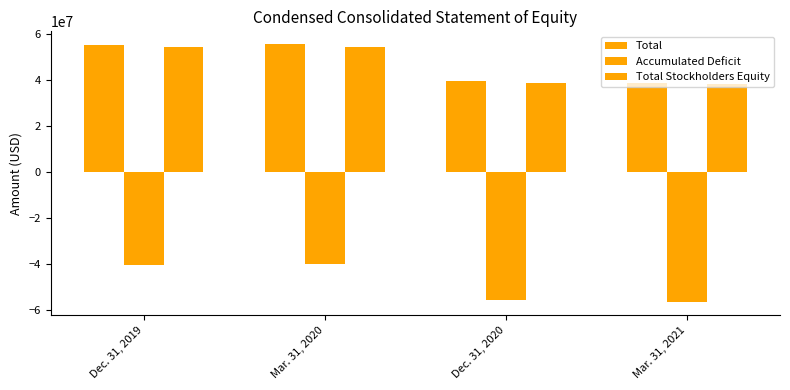

Does the chart contain any negative values?

Yes